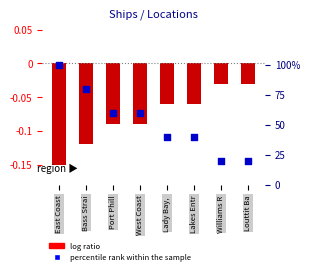

Which series has the largest Y range (max minus min)?

percentile rank within the sample